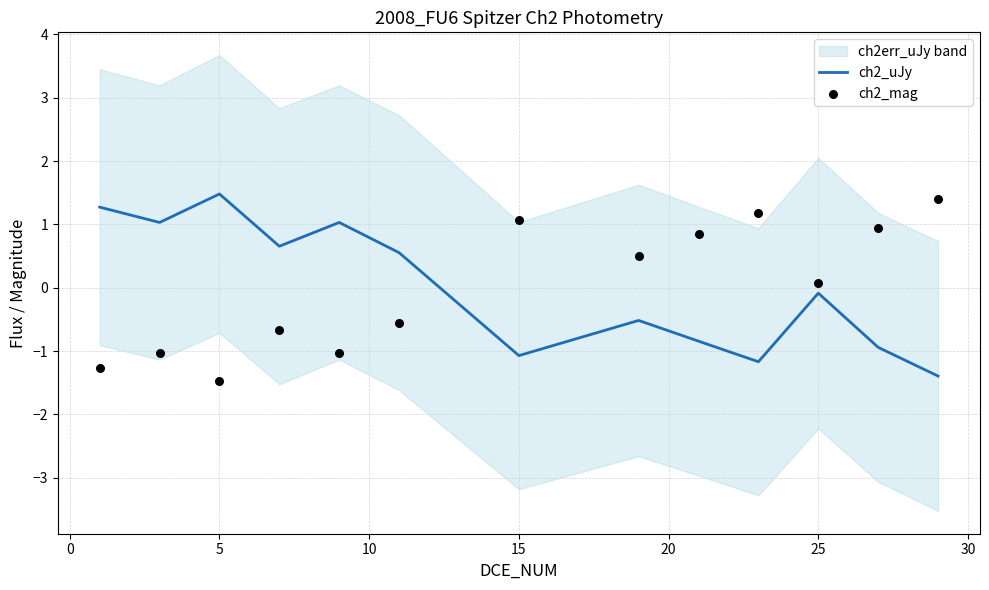

At how many categories does at least one series exceed 0?

13